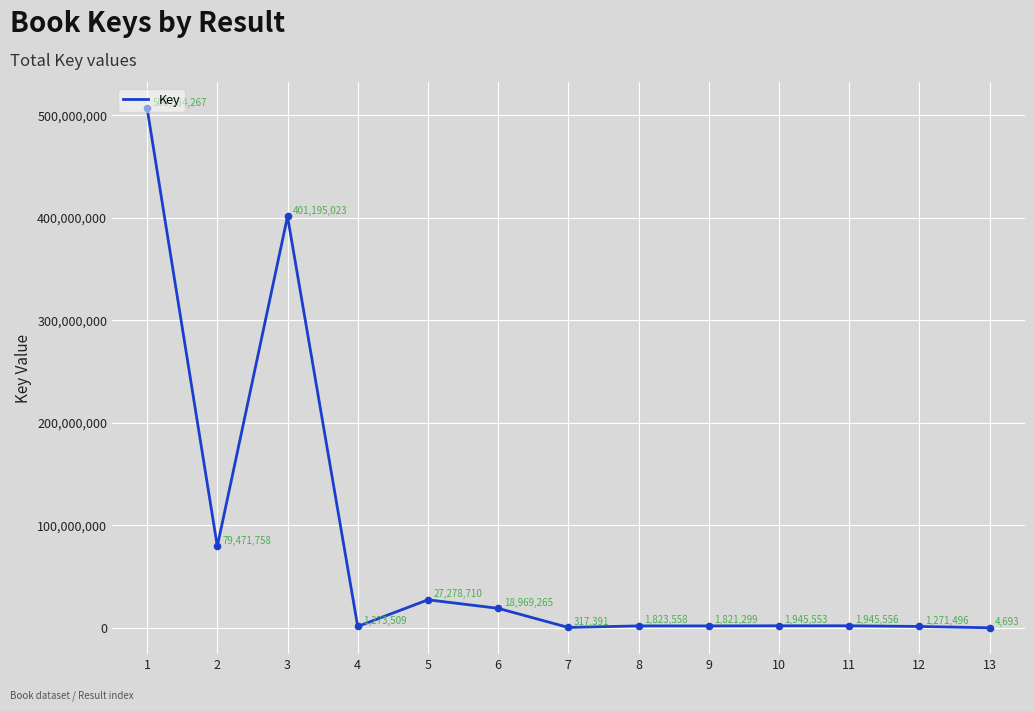

What is the ratio of the value at 2 to the value at 11?

40.8